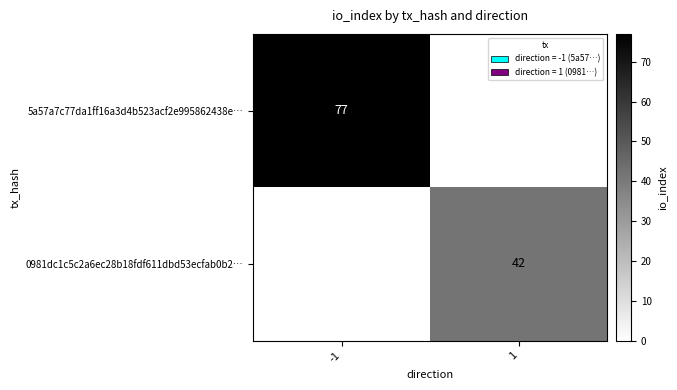

At which category is the sum across all series the highest?

-1